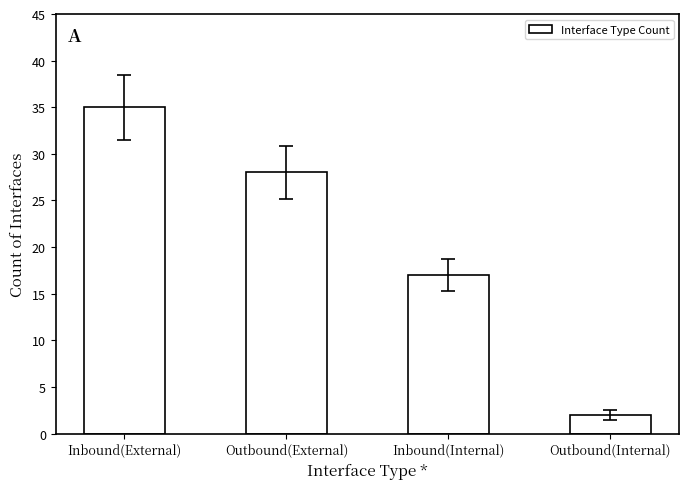

List the labels in order of value, smallest first.

Outbound(Internal), Inbound(Internal), Outbound(External), Inbound(External)